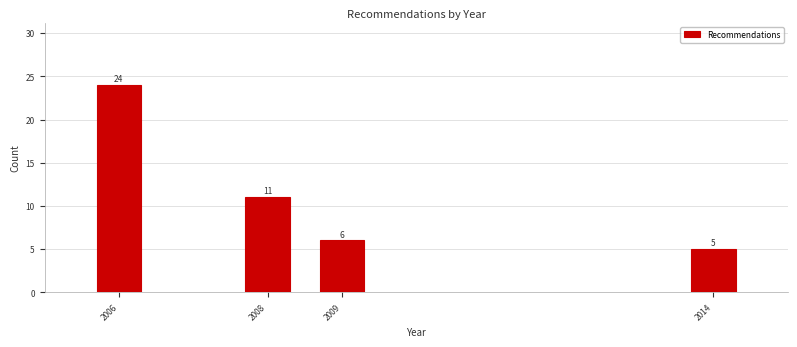

Reading right to left, transcribe all the data shown in this chart.

2014=5	2009=6	2008=11	2006=24